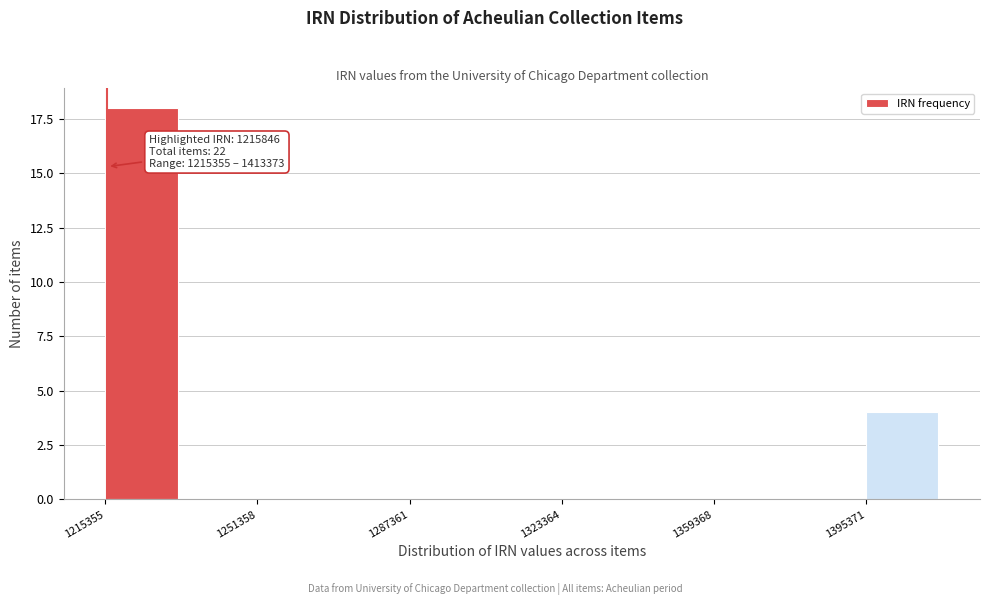

Around what value on the x-axis is the tallest bar? Give the approximate position of its centre, as read against the axis.

1225000